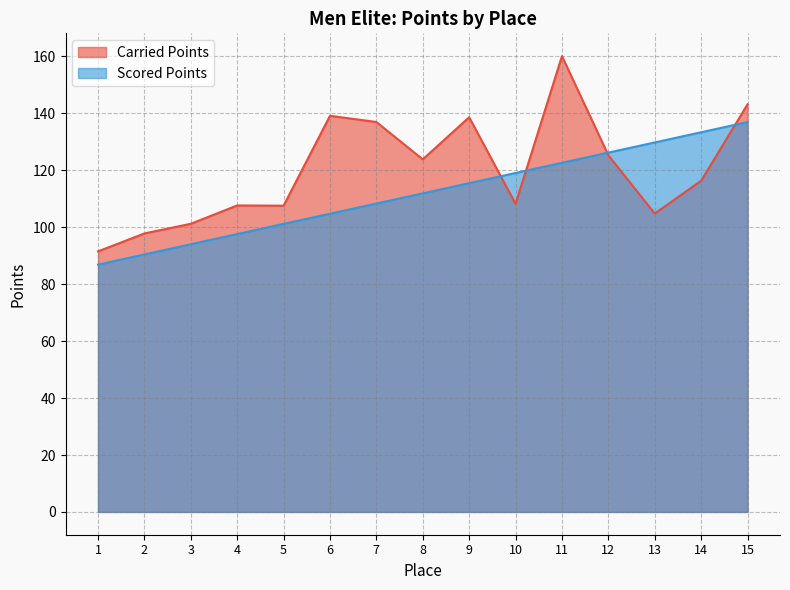

What is the sum of all Scored Points values?

1678.8